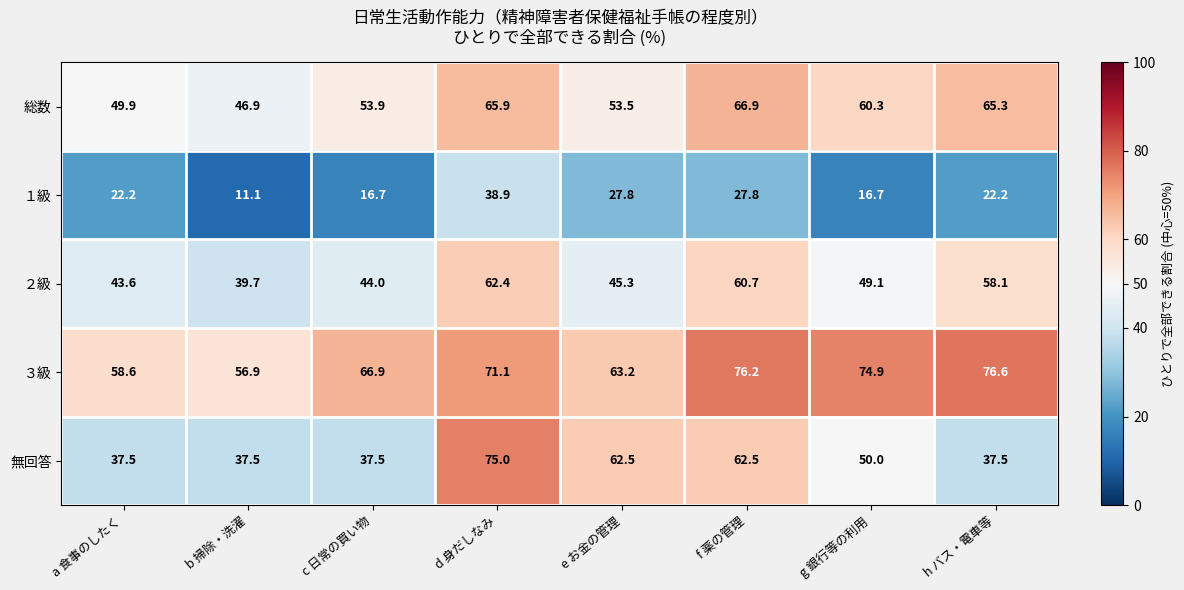

Rank the series at b 掃除・洗濯 from lowest to highest value.

１級, 無回答, ２級, 総数, ３級